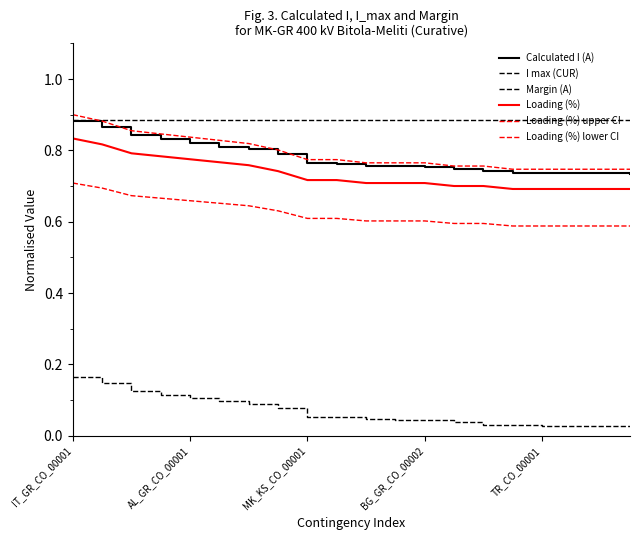

Reading left to right, what are all the values shown in this chart?

Calculated I (A): 0.9	0.9	0.8	0.8	0.8	0.8	0.8	0.8	0.8	0.8	0.8	0.8	0.8	0.7	0.7	0.7	0.7	0.7	0.7	0.7
I max (CUR): 0.9	0.9	0.9	0.9	0.9	0.9	0.9	0.9	0.9	0.9	0.9	0.9	0.9	0.9	0.9	0.9	0.9	0.9	0.9	0.9
Margin (A): 0.2	0.1	0.1	0.1	0.1	0.1	0.1	0.1	0.1	0.1	0.0	0.0	0.0	0.0	0.0	0.0	0.0	0.0	0.0	0.0
Loading (%): 0.8	0.8	0.8	0.8	0.8	0.8	0.8	0.7	0.7	0.7	0.7	0.7	0.7	0.7	0.7	0.7	0.7	0.7	0.7	0.7
Loading (%) upper CI: 0.9	0.9	0.9	0.8	0.8	0.8	0.8	0.8	0.8	0.8	0.8	0.8	0.8	0.8	0.8	0.7	0.7	0.7	0.7	0.7
Loading (%) lower CI: 0.7	0.7	0.7	0.7	0.7	0.7	0.6	0.6	0.6	0.6	0.6	0.6	0.6	0.6	0.6	0.6	0.6	0.6	0.6	0.6